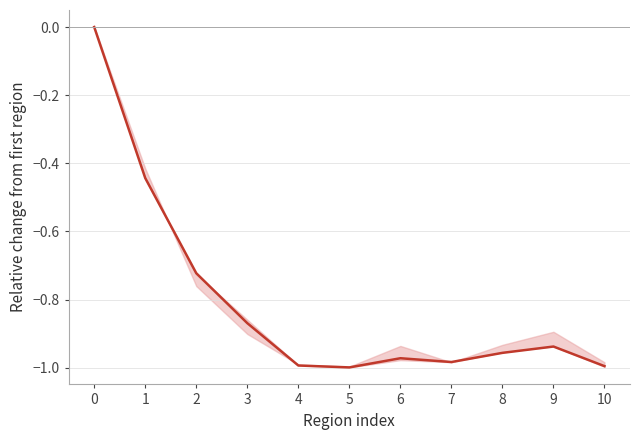

What is the difference between the maximum and minimum values?

1.0